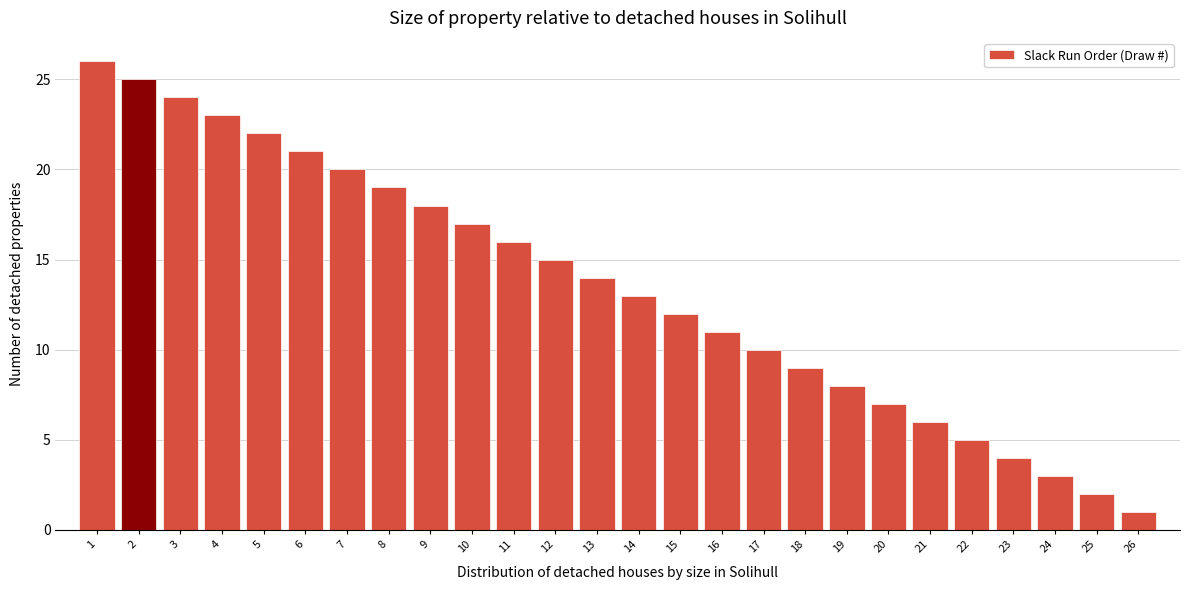

Reading right to left, what are all the values shown in this chart?

1	2	3	4	5	6	7	8	9	10	11	12	13	14	15	16	17	18	19	20	21	22	23	24	25	26